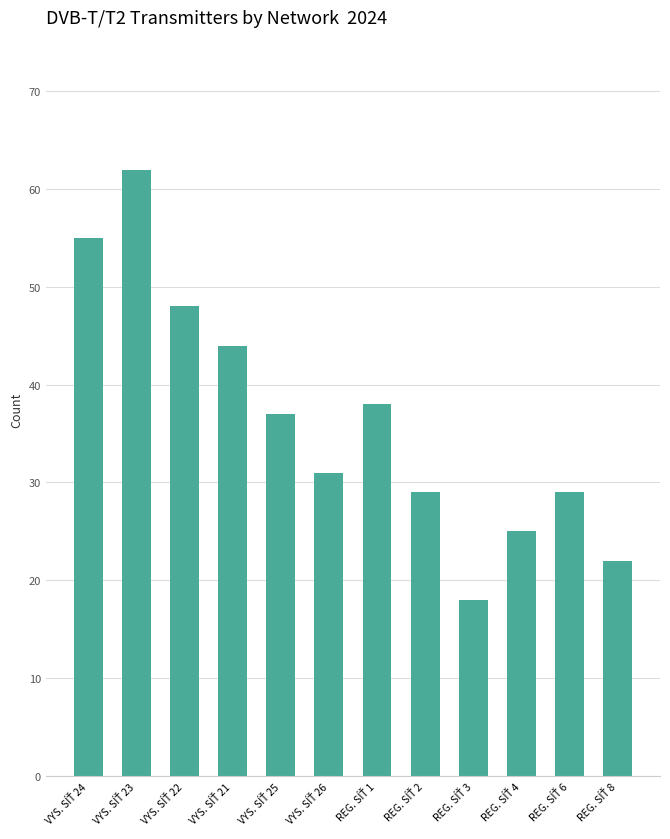

What is the sum of all values?

438